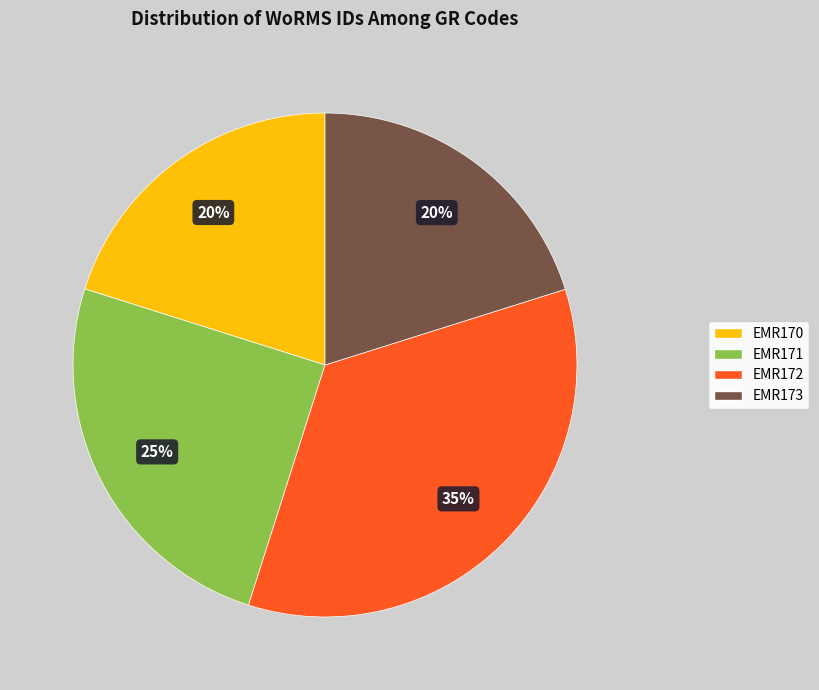

To the nearest percent, what portion does EMR172 represent?

35%